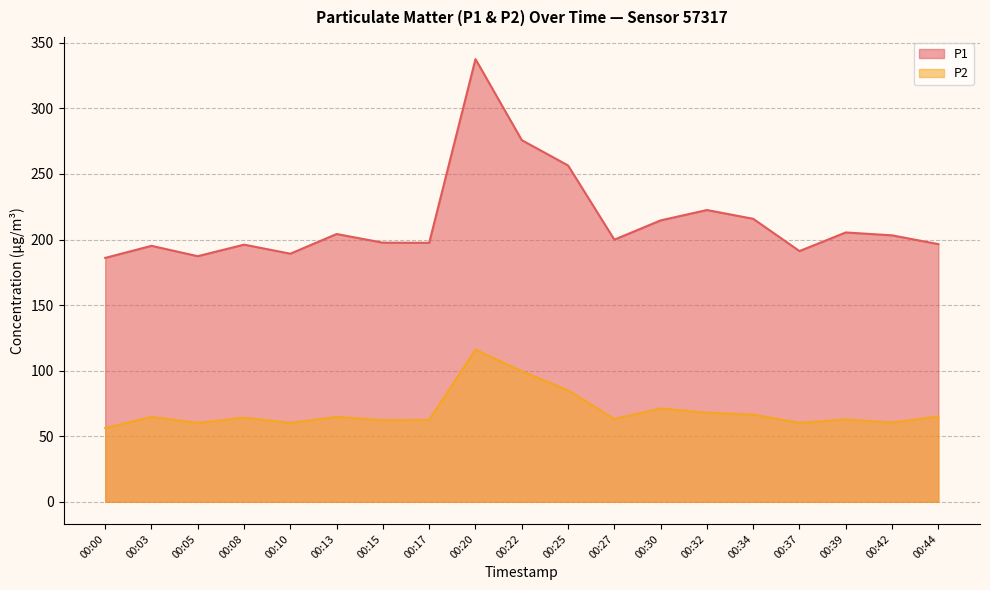

Where does the P1 series first go above 199?

00:13